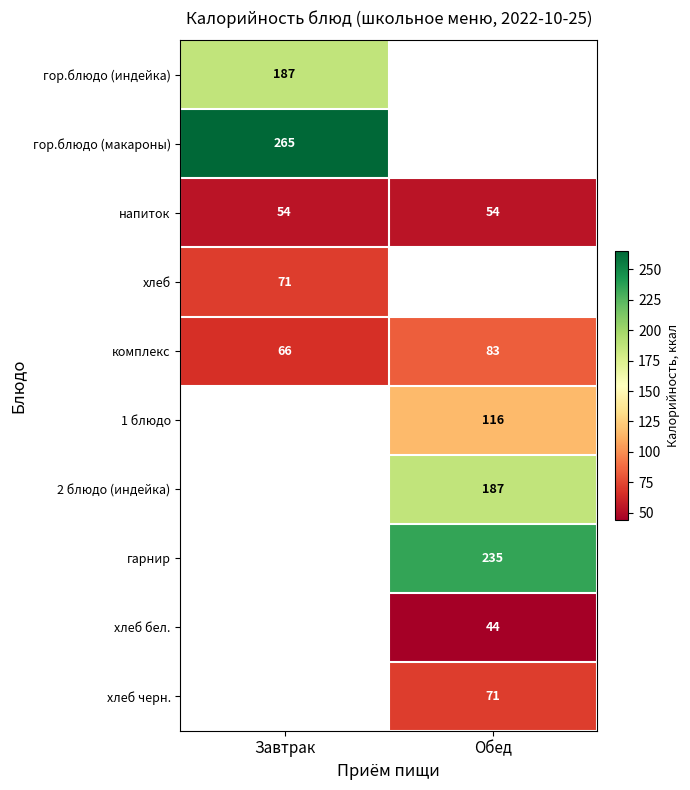

True or false: комплекс has a value of 136 at Обед.

False